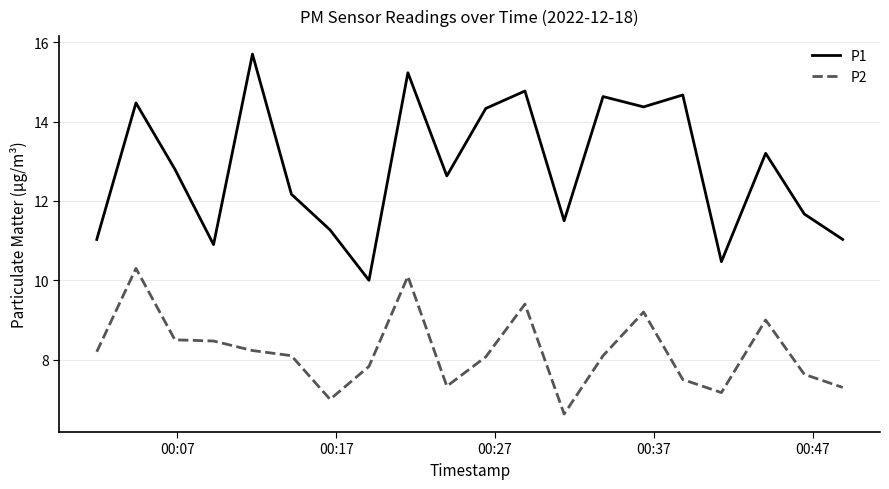

Which series has the largest total across all categories?

P1